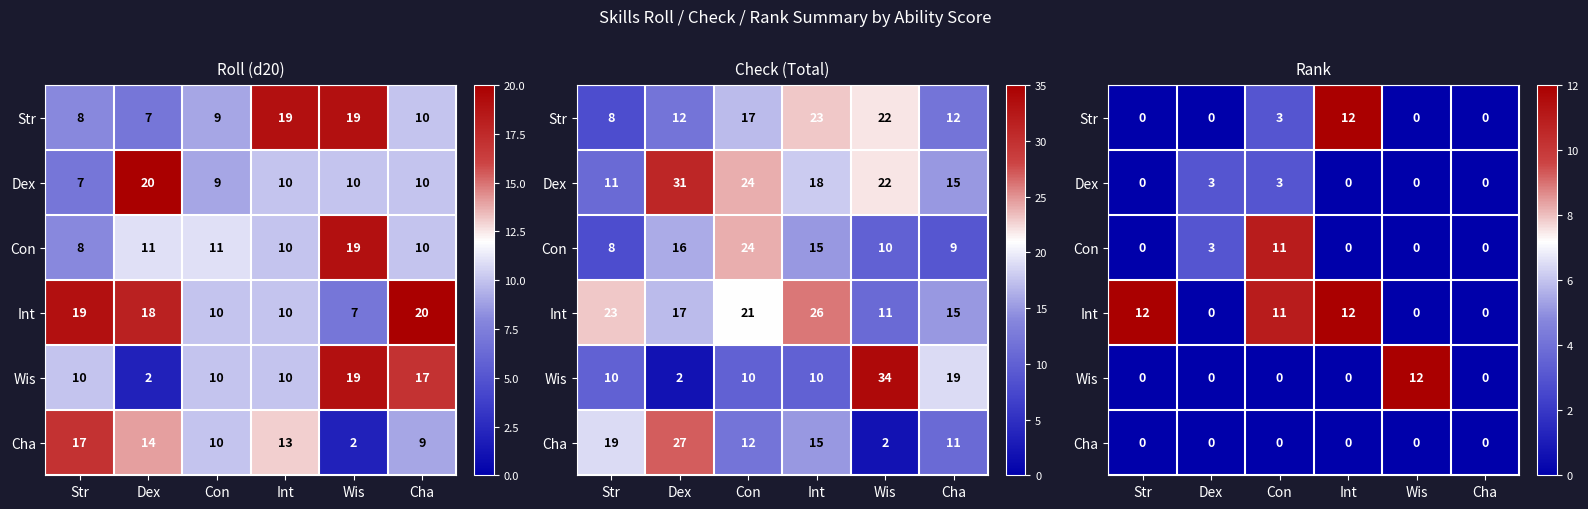

Between Dex and Wis, which series saw the biggest shift?

Wis